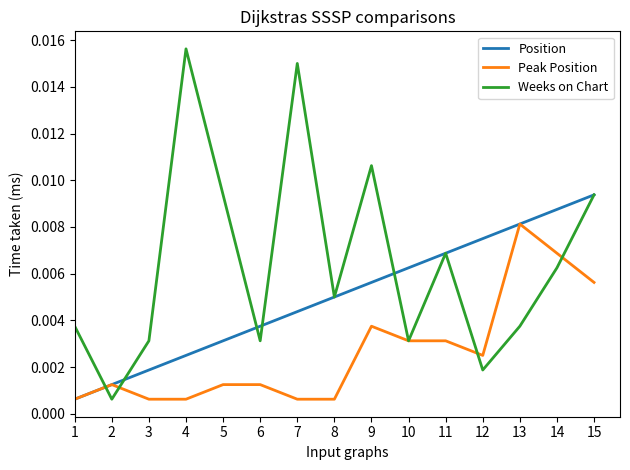

Where is Weeks on Chart nearest to the value 0?

2